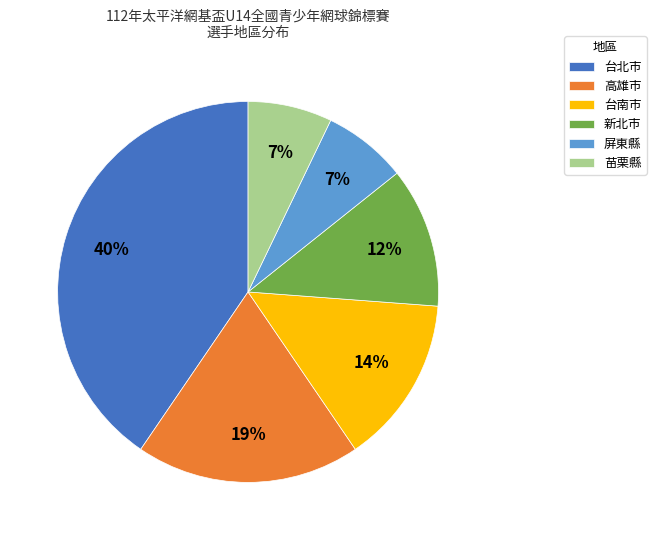

The 台南市 slice represents 14% of the pie. True or false?

True